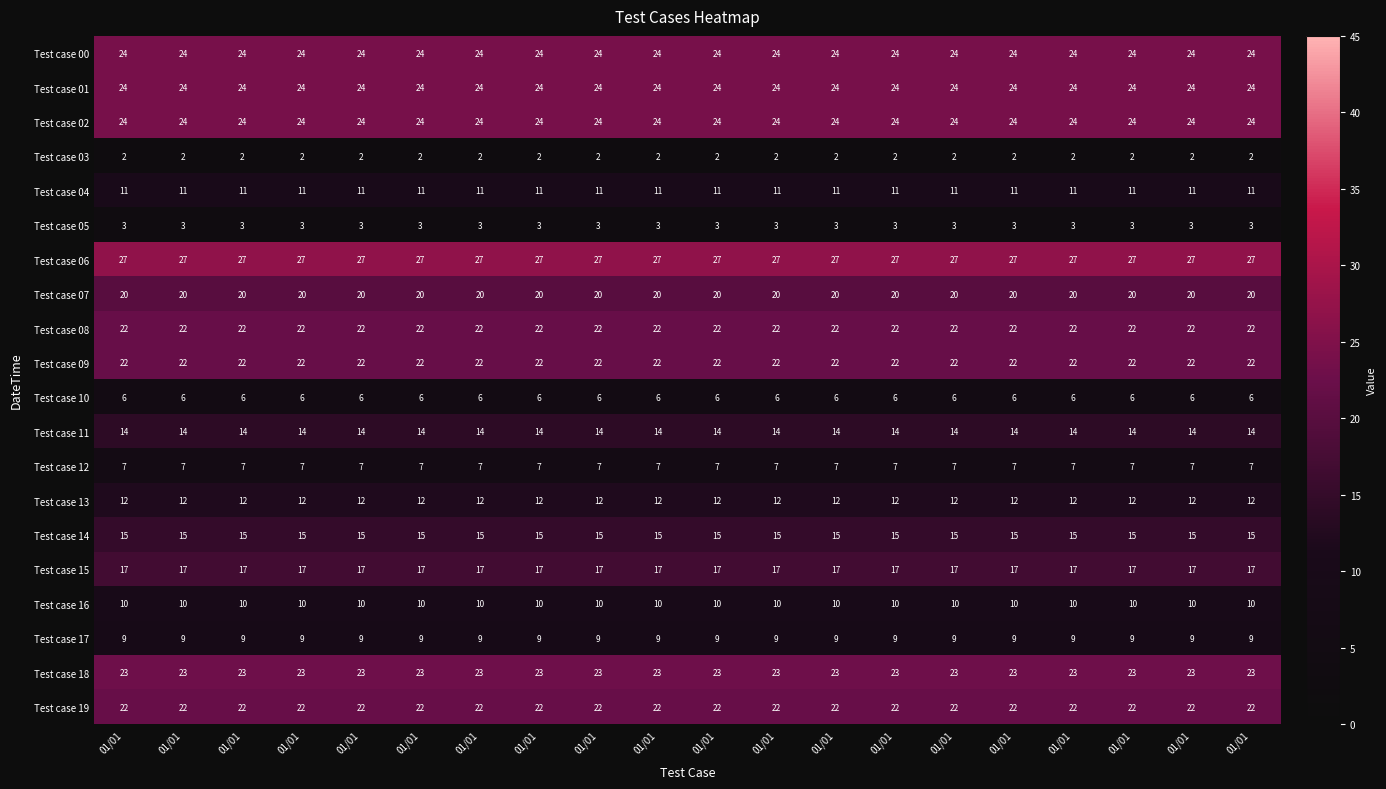

How many categories are shown in the chart?

20